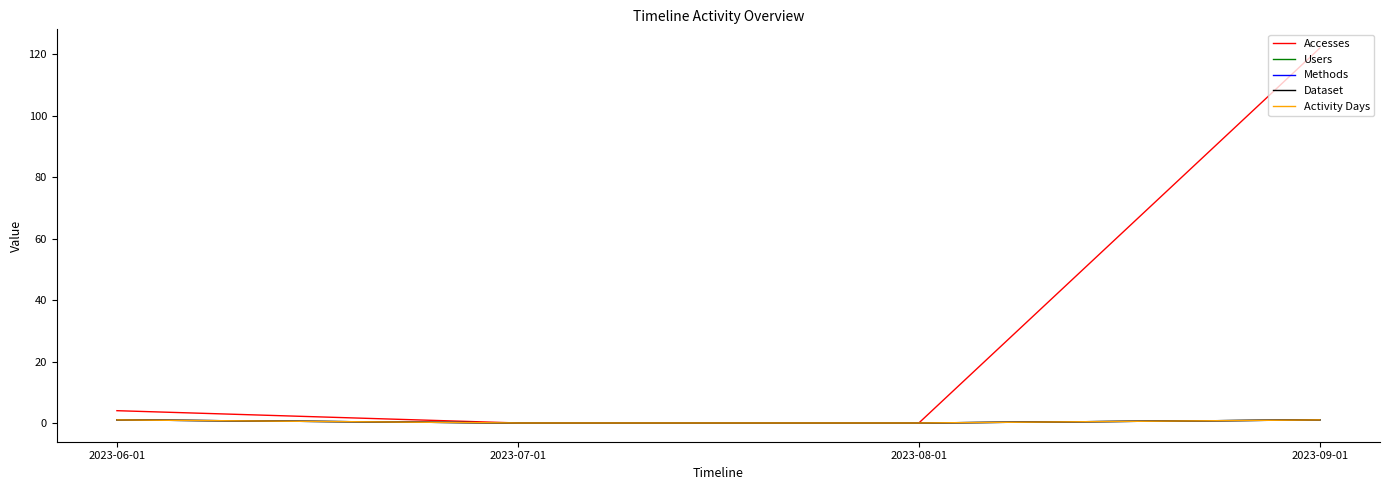

True or false: Activity Days has a value of 0 at 2023-08-01.

True